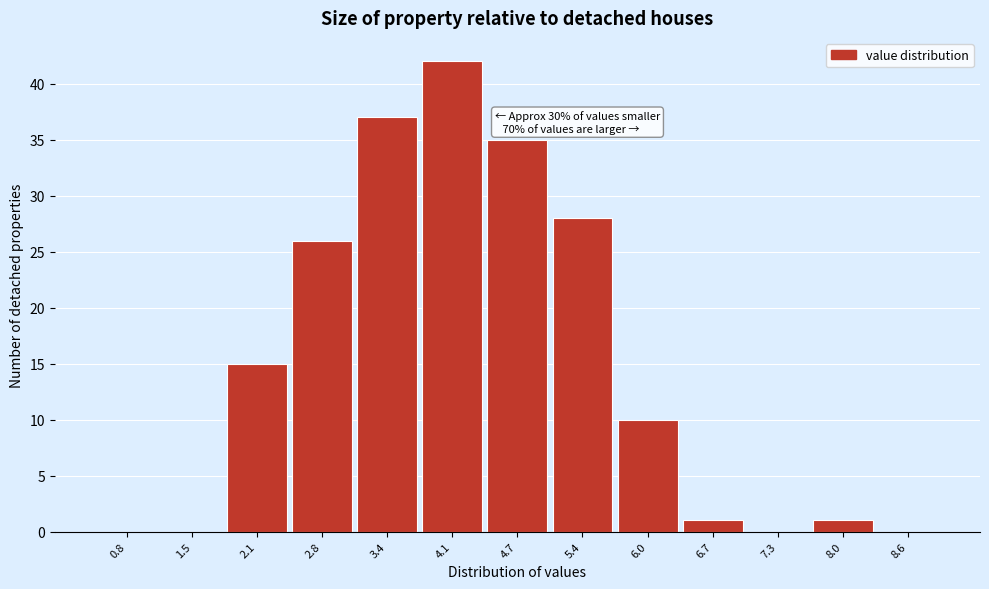

Over which range of the x-axis is the bar tallest?

3.75 to 4.40